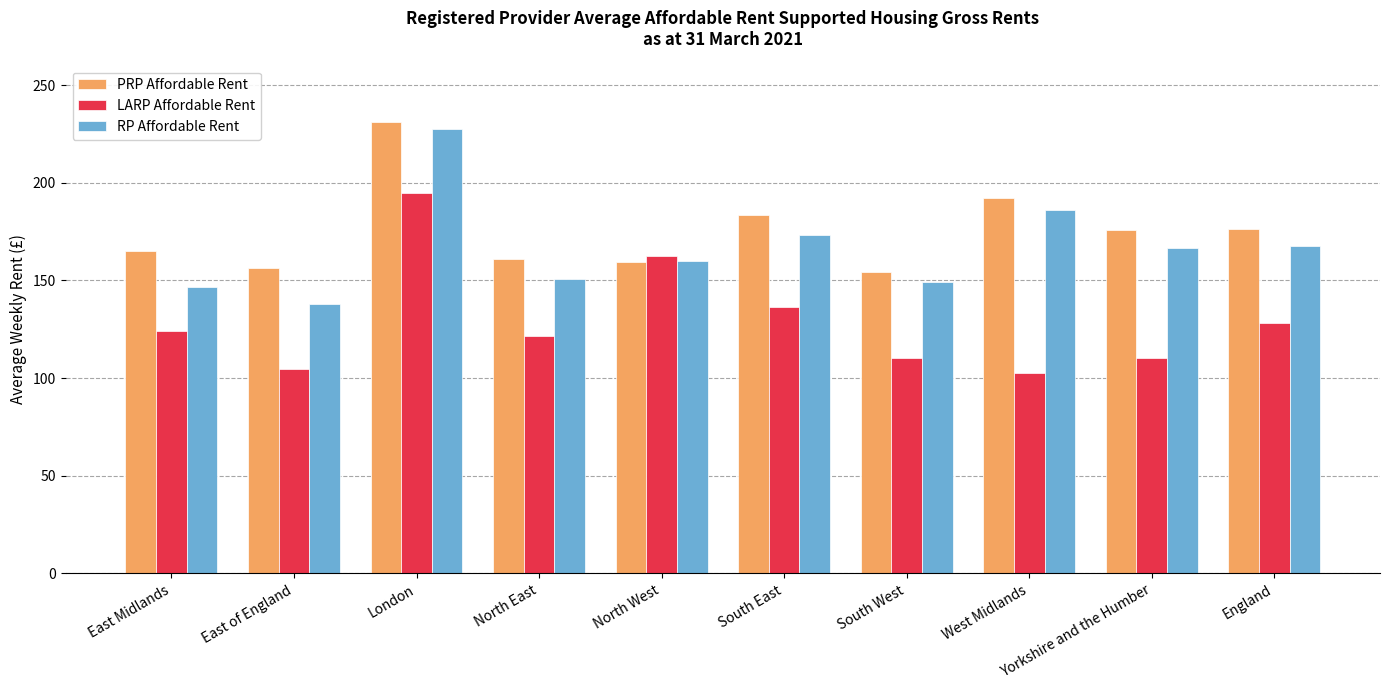

How many bars are there in each group?

3